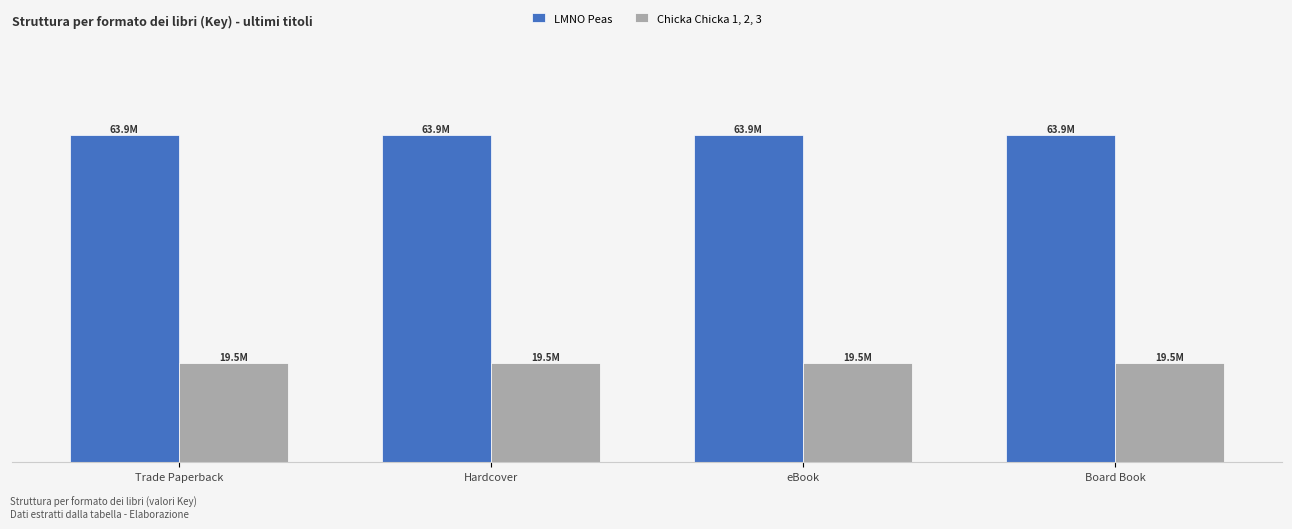

Rank the series by their maximum value, from highest to lowest.

LMNO Peas, Chicka Chicka 1, 2, 3